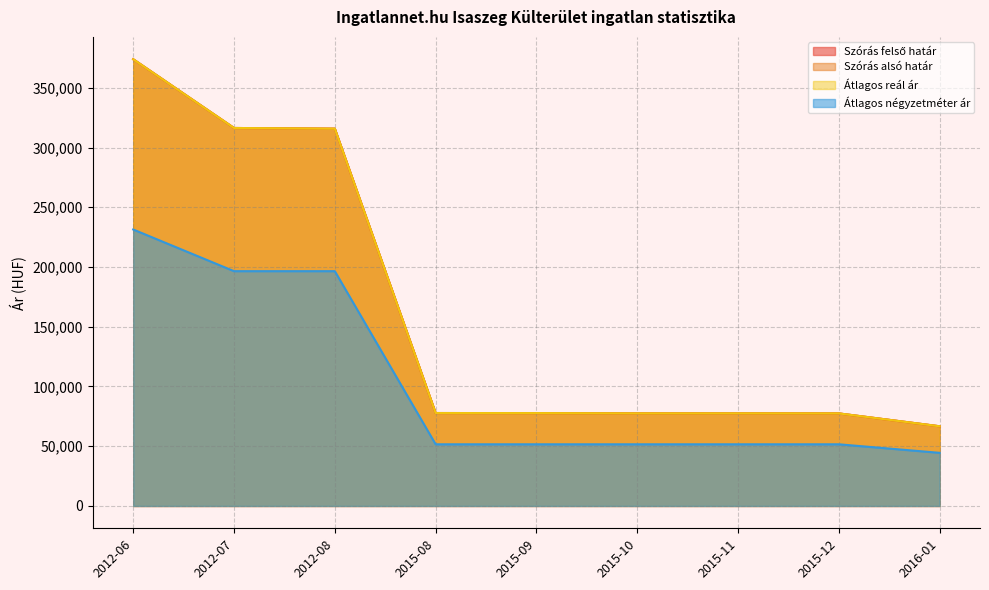

How many lines are shown in the chart?

4